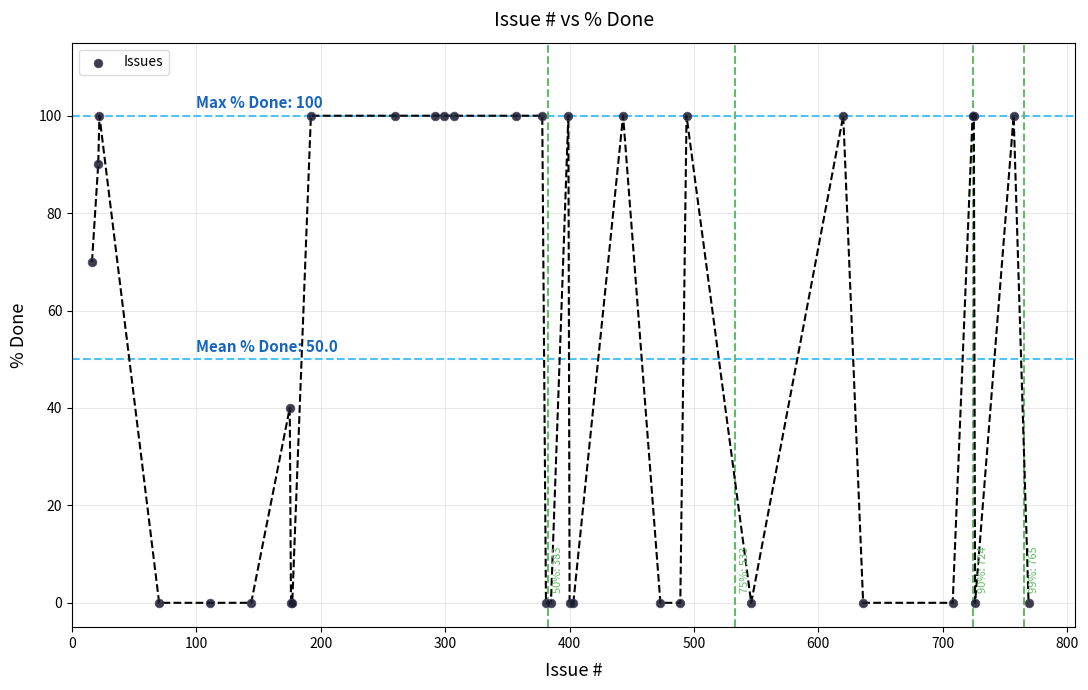

What Y value in the scatter plot is closest to 50?

40